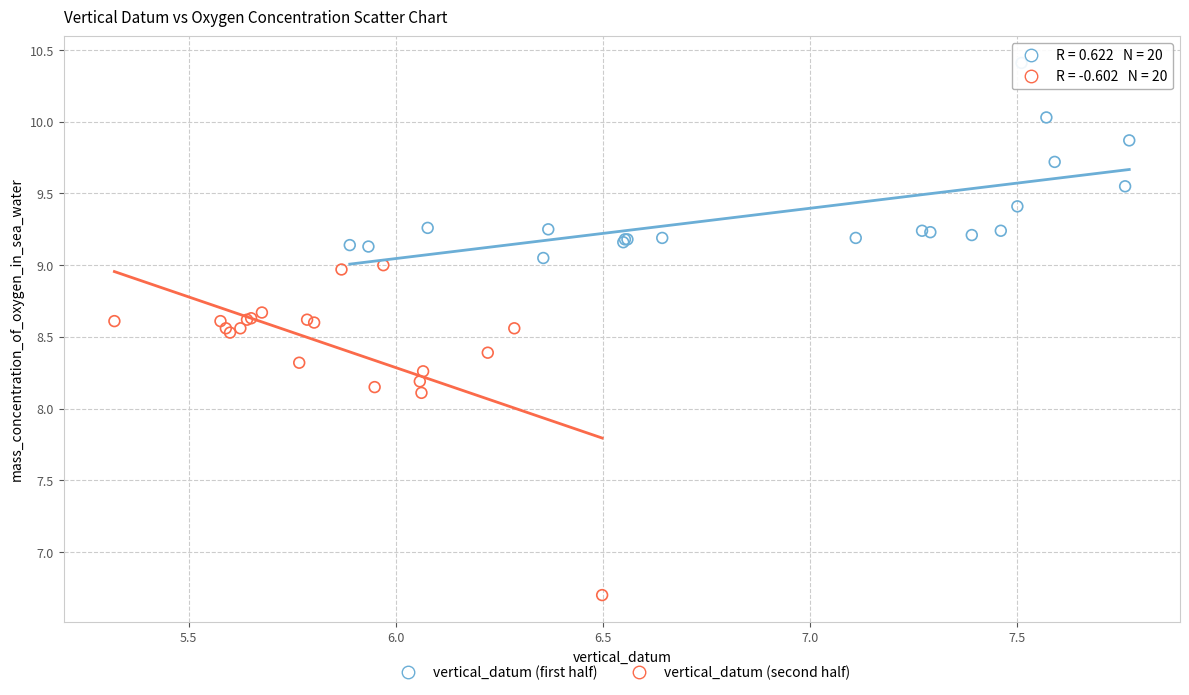

Which series has the widest spread of Y values?

vertical_datum (second half)